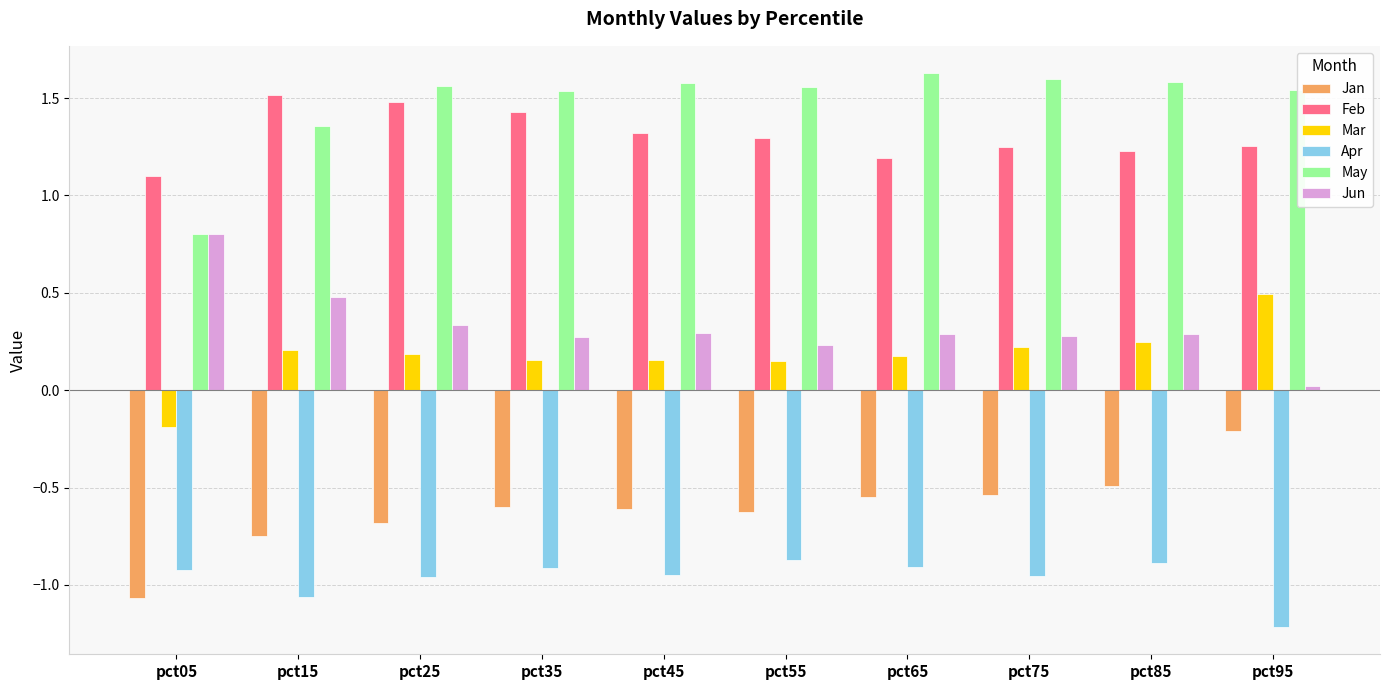

What is the sum of all Mar values?

1.8